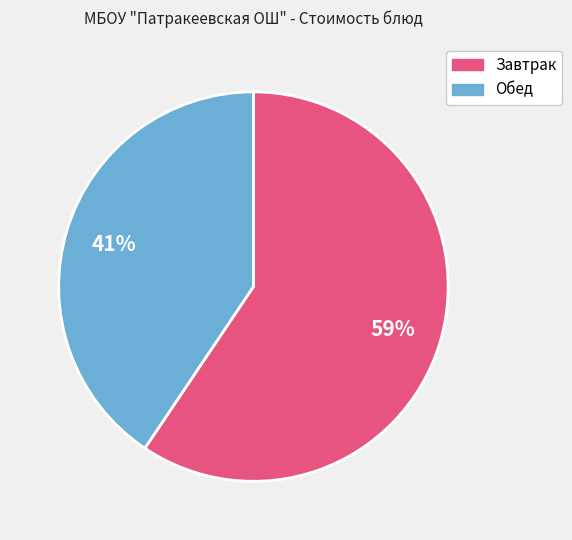

How many slices are in this pie chart?

2